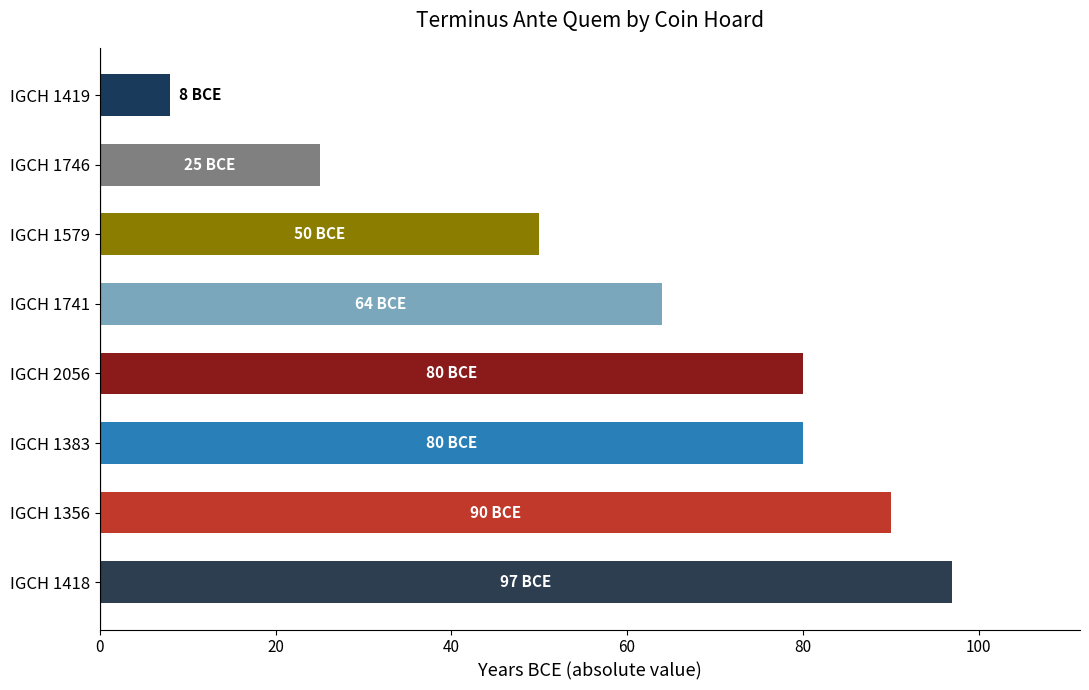

At which category does the chart reach its minimum across all series?

IGCH 1419